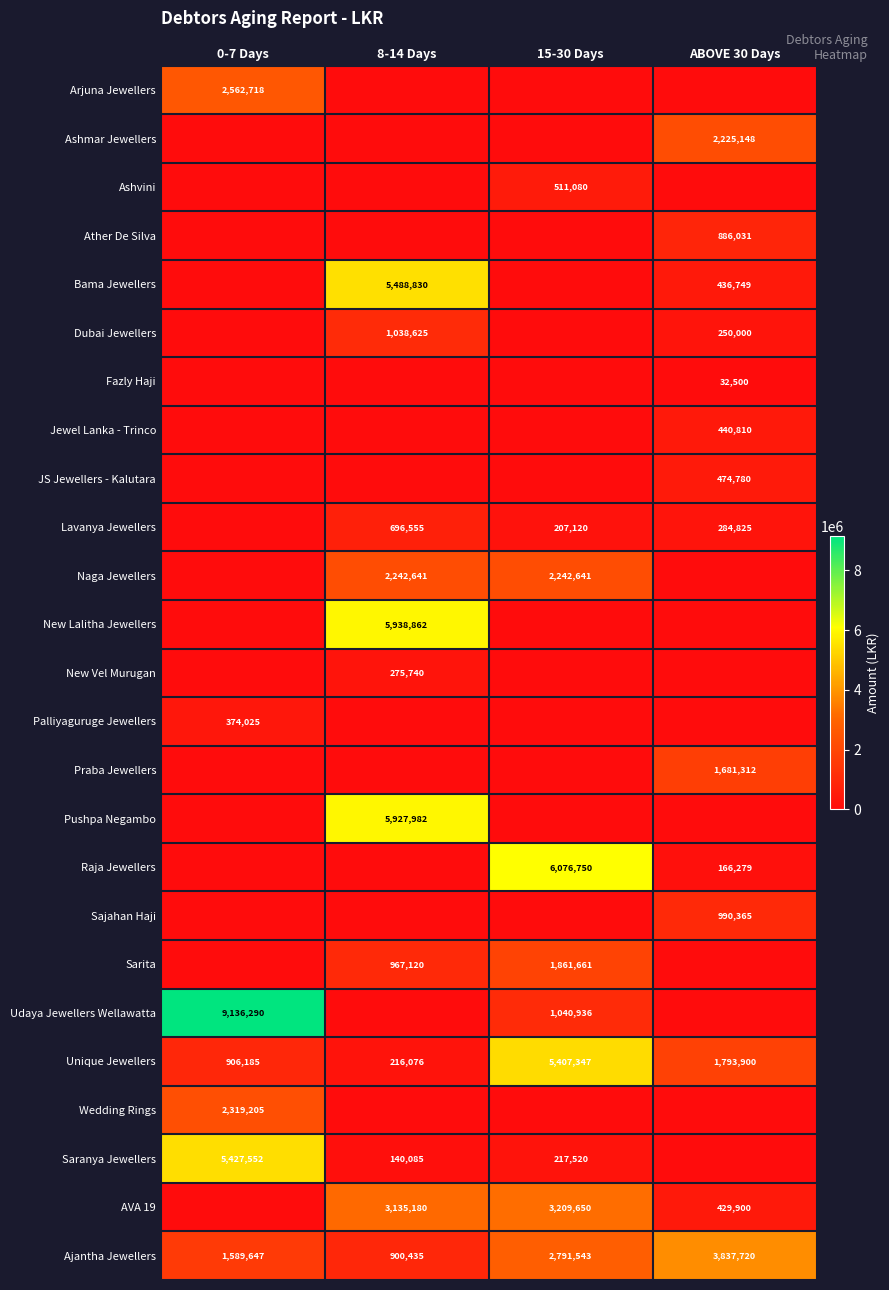

At how many categories does at least one series exceed 7437801?

1